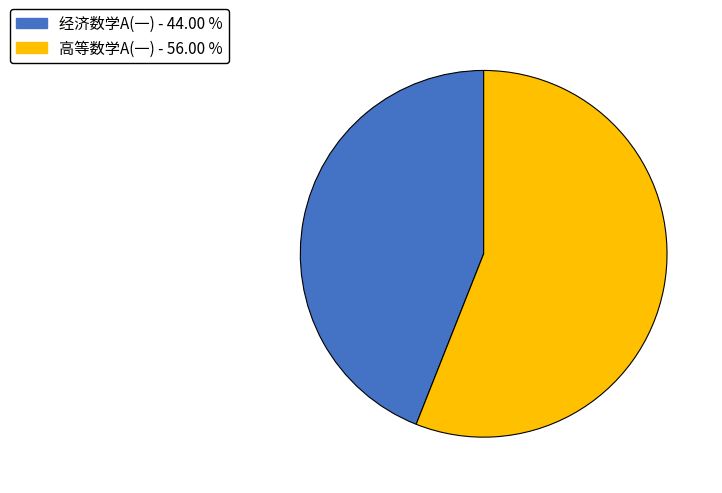

Does any single category account for the majority?

Yes